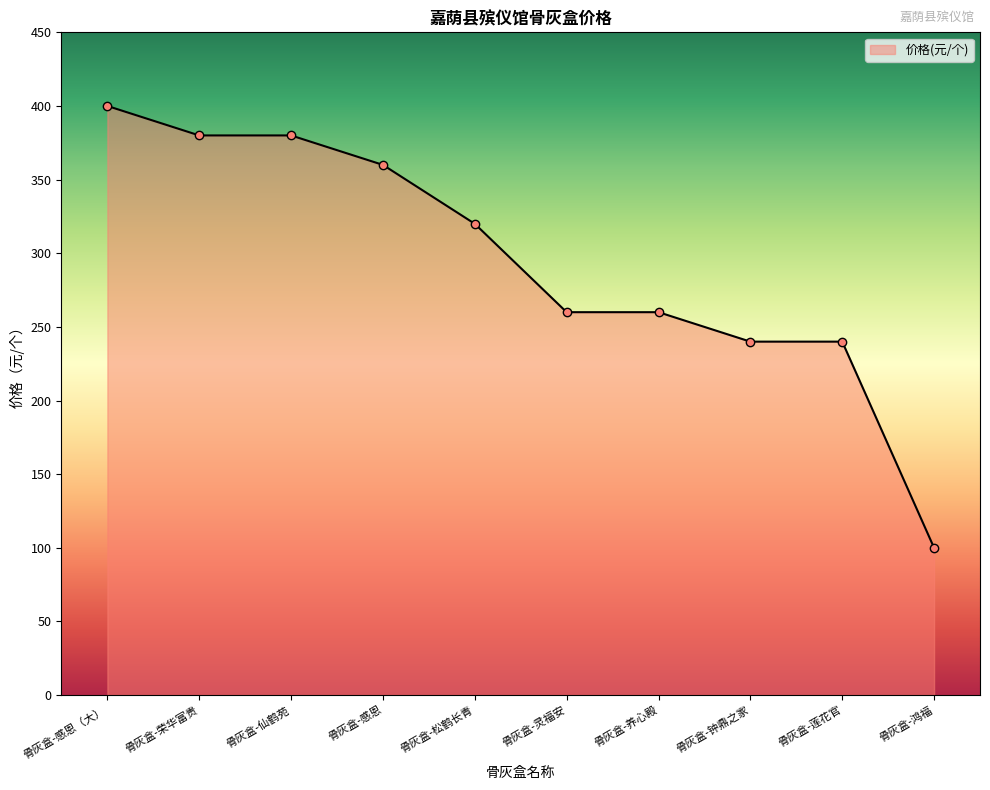

Where does the data first go above 320?

骨灰盒-感恩（大）